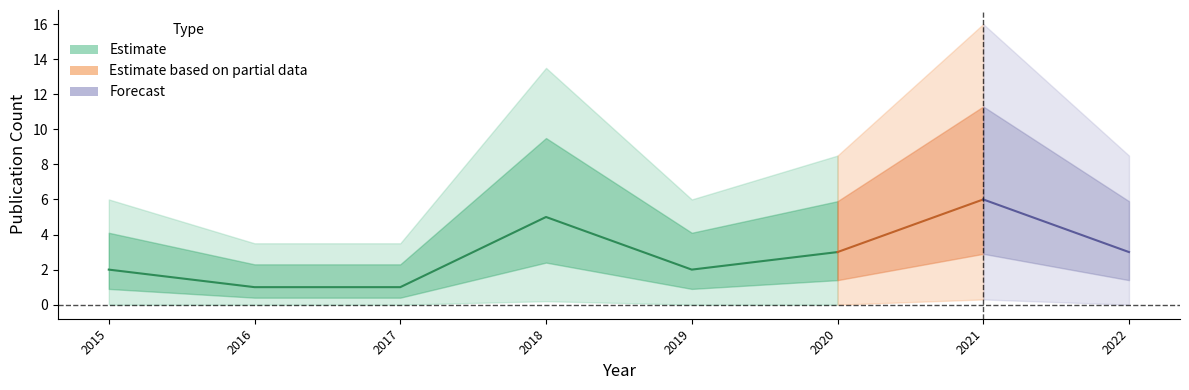

What is the ratio of the value at 2017 to the value at 2019?

0.5